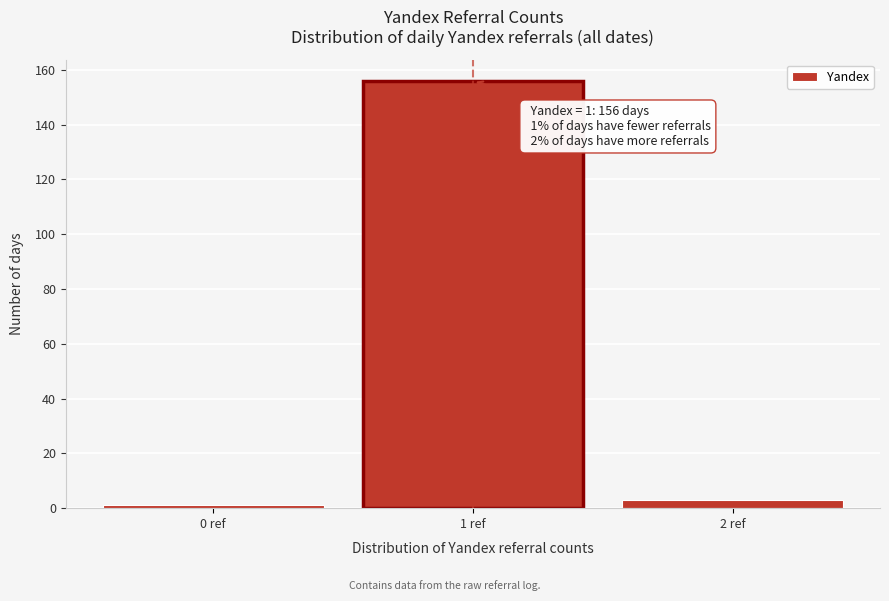

Over which range of the x-axis is the bar tallest?

0.5 to 1.5